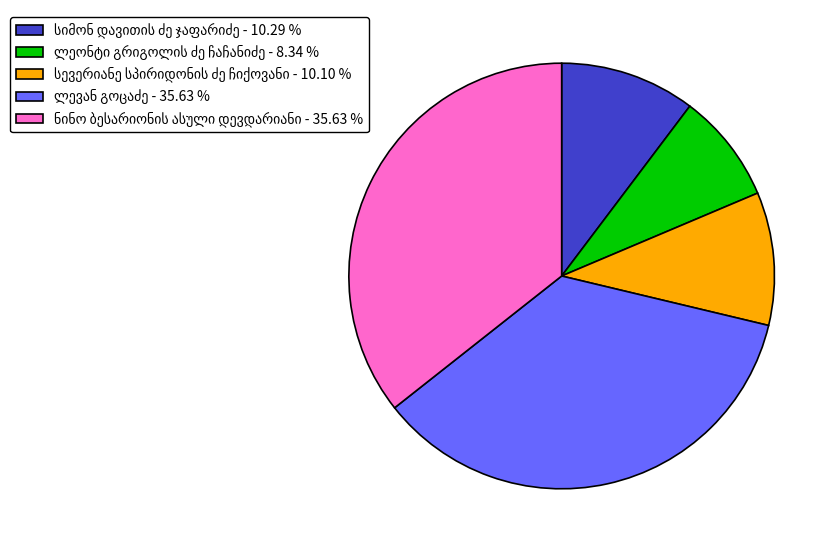

Does any single category account for the majority?

No